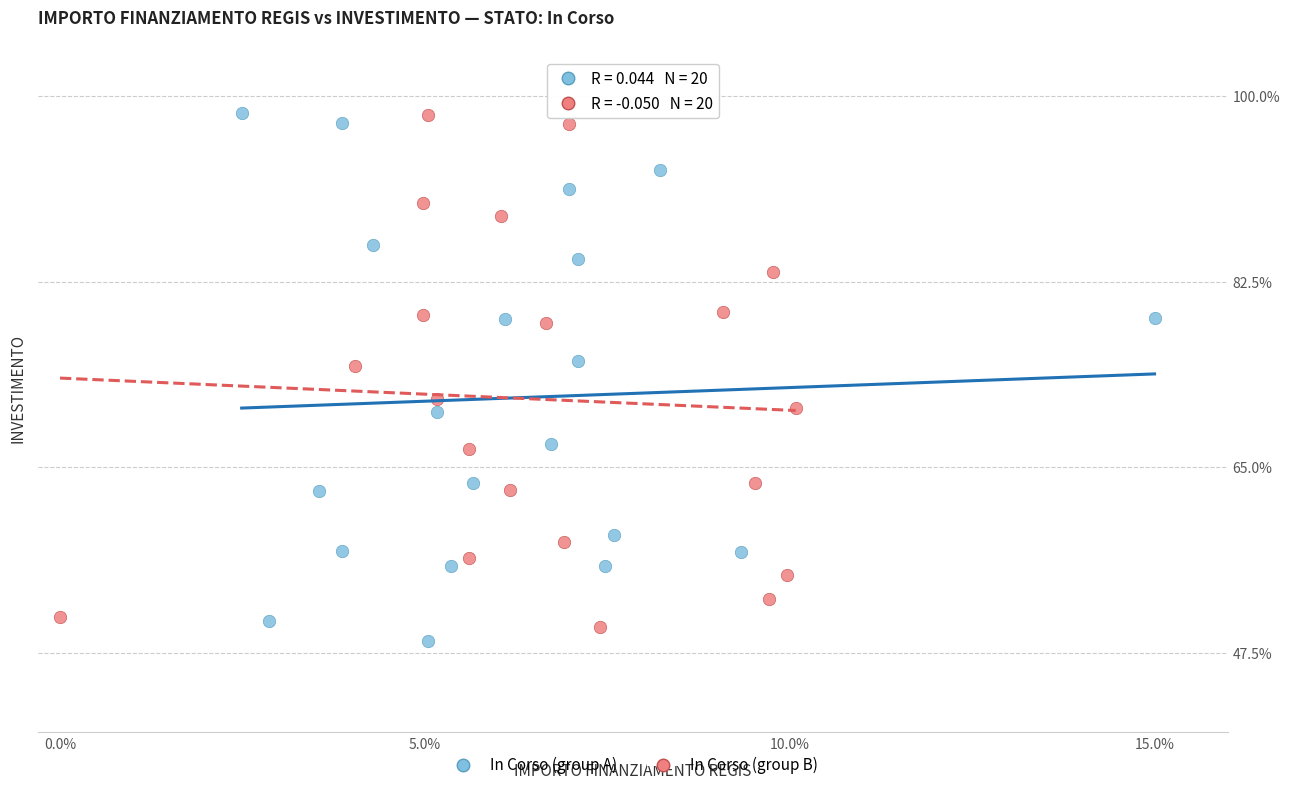

What are all the series names shown in the legend?

In Corso (group A), In Corso (group B)